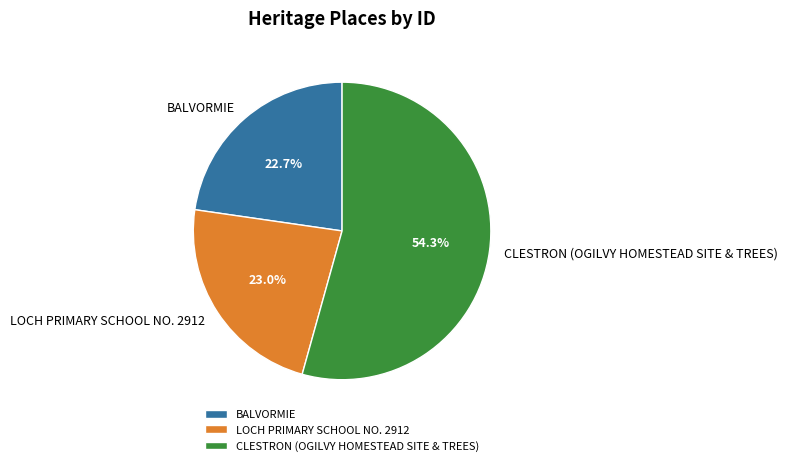

How many segments does this pie chart have?

3